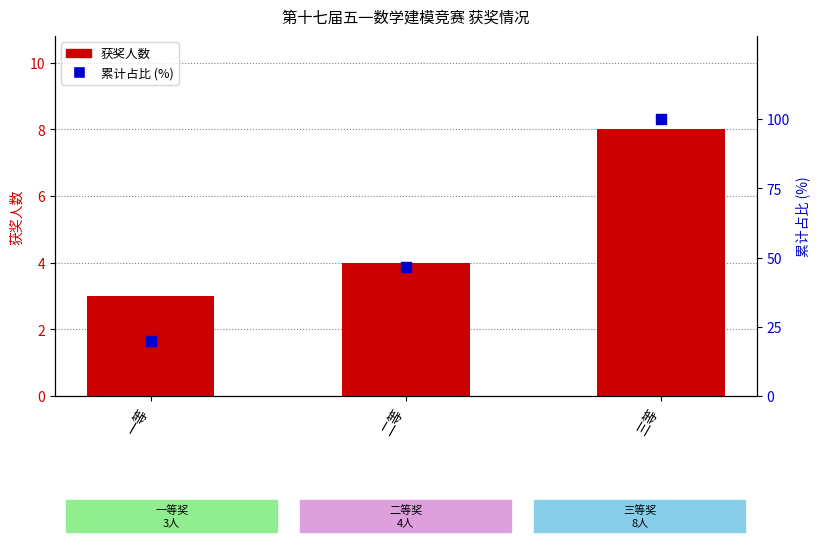

Which series has the largest total across all categories?

累计占比 (%)